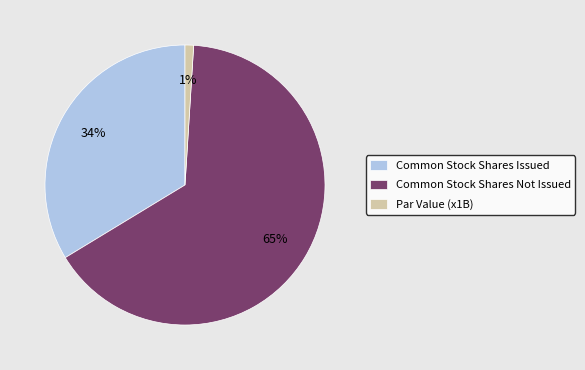

Is Common Stock Shares Not Issued the majority of the pie?

Yes